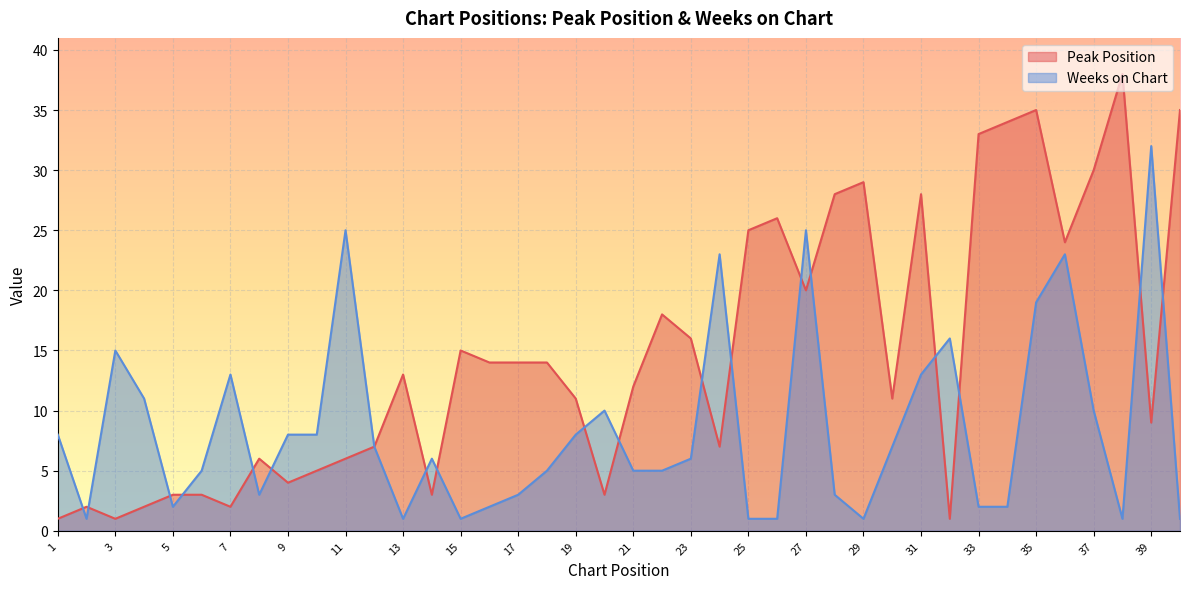

What is the sum of the Weeks on Chart values at 37 and 33?

12